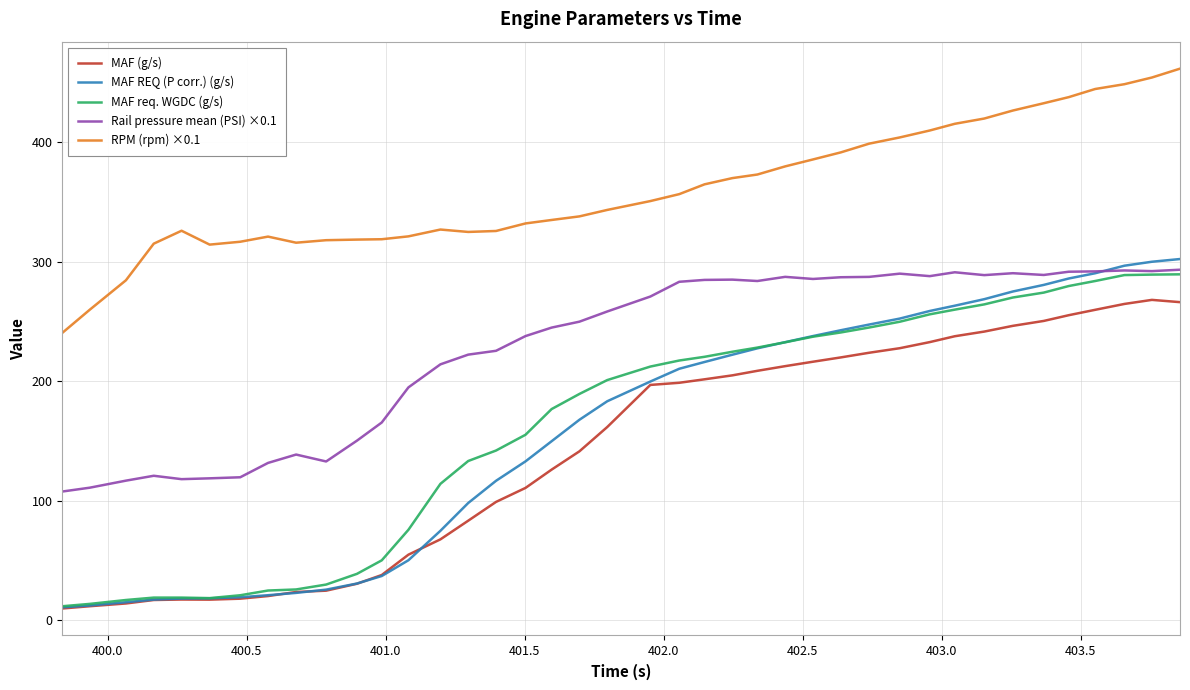

Which series has the largest total across all categories?

RPM (rpm) ×0.1